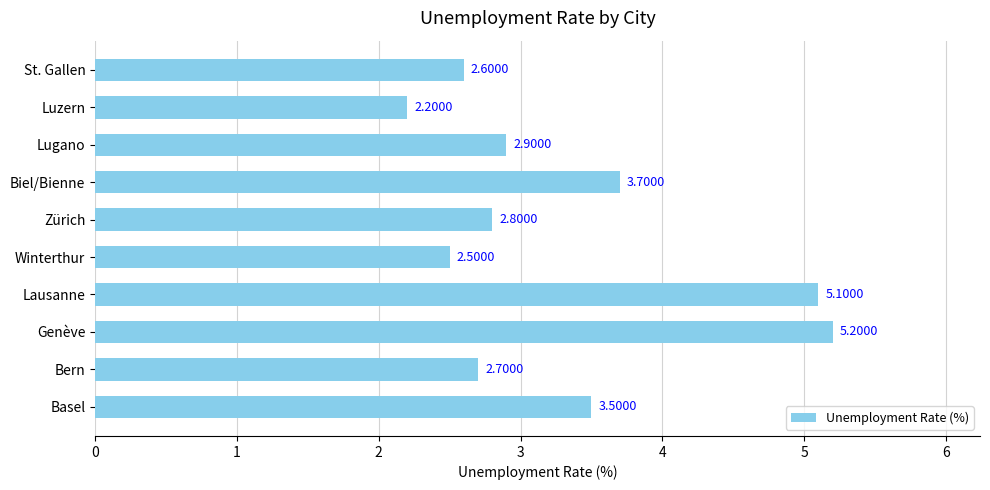

Where is the data nearest to the value 3?

Lugano